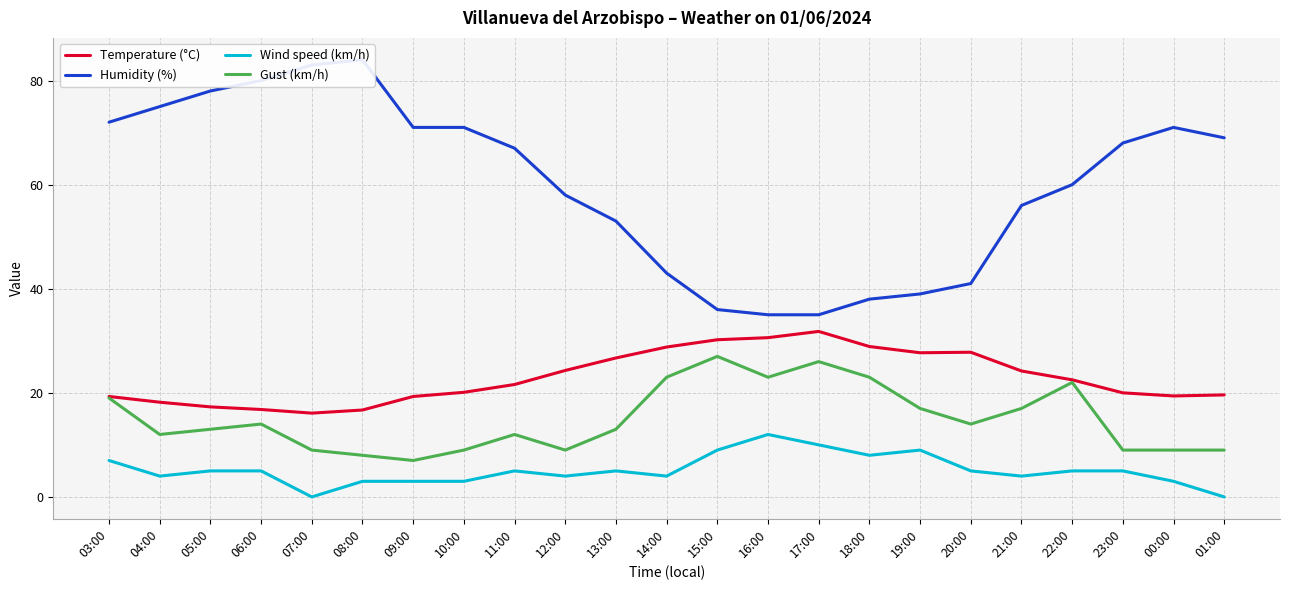

In Wind speed (km/h), how many points are higher than both neighbors (excluding endpoints)?

4